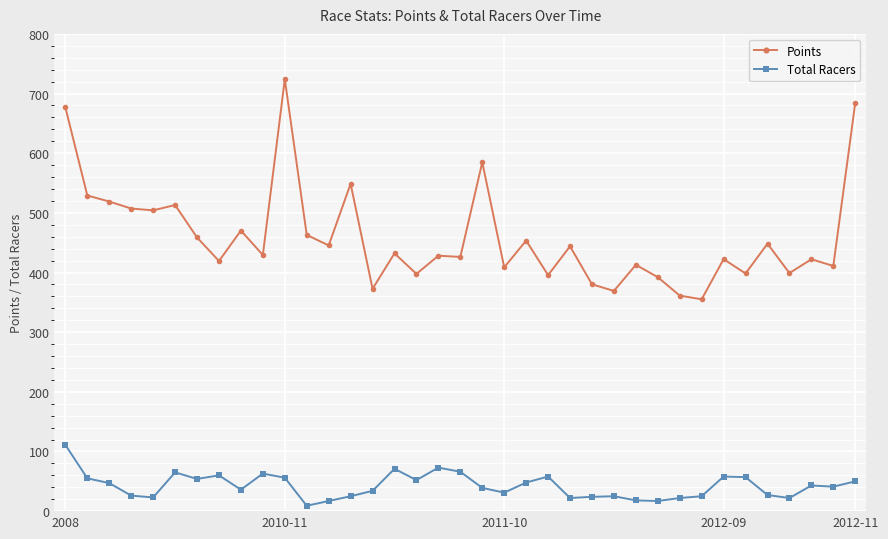

In Points, how many points are lower than both neighbors (excluding endpoints)?

14